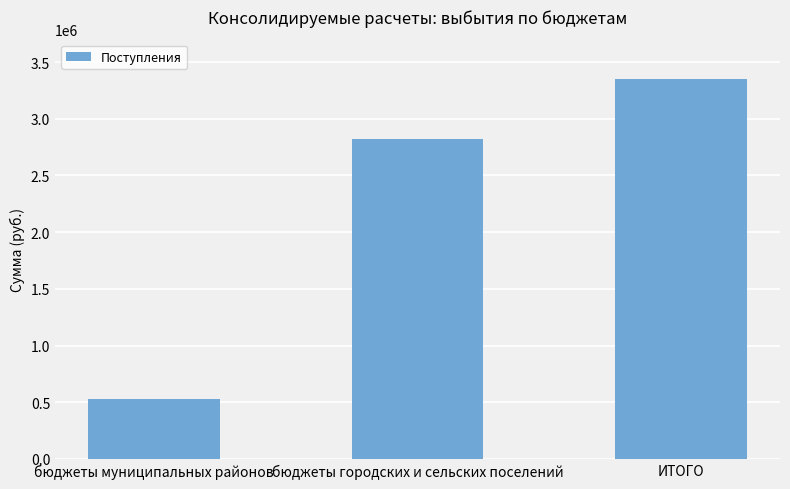

Reading left to right, list all the values displayed in this chart.

526747.1	2820100.0	3346847.1